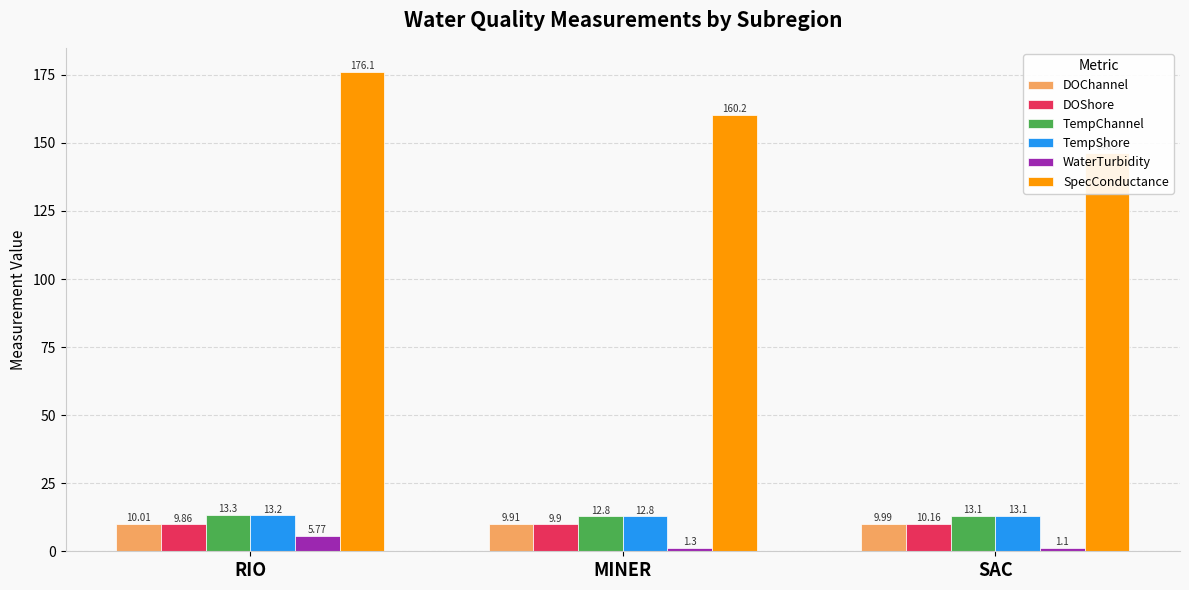

The value of DOChannel at SAC is 10.0. True or false?

True